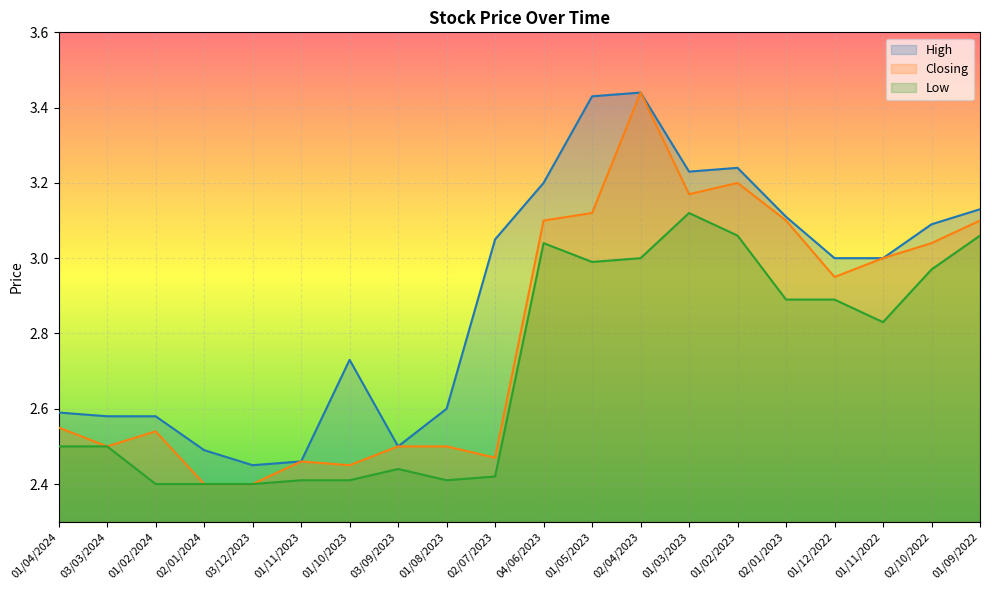

What is the label of the 13th point from the right?

03/09/2023